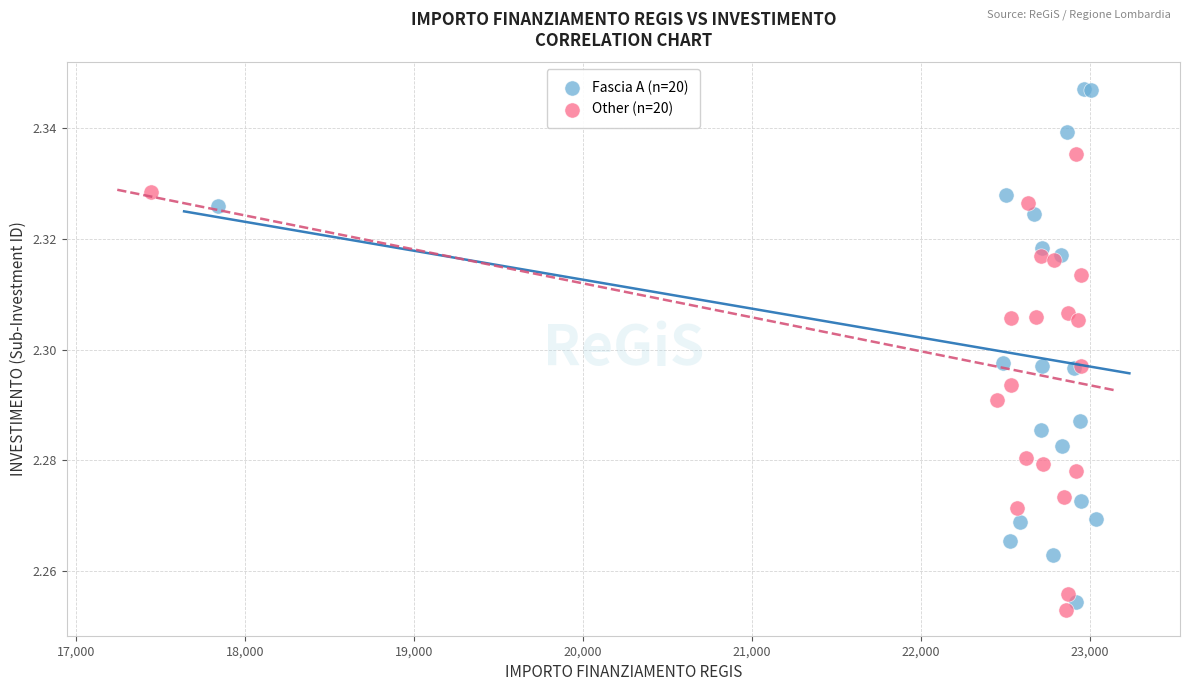

Which series has the widest spread of Y values?

Fascia A (n=20)